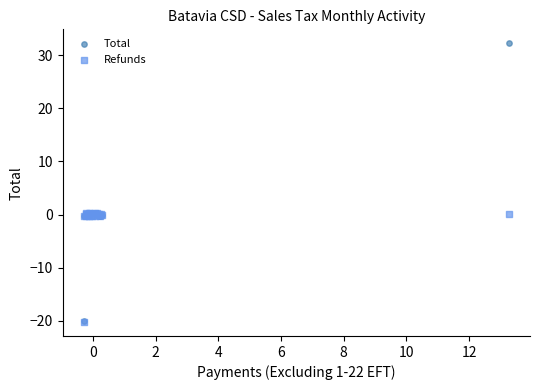

Which series has the largest Y range (max minus min)?

Total